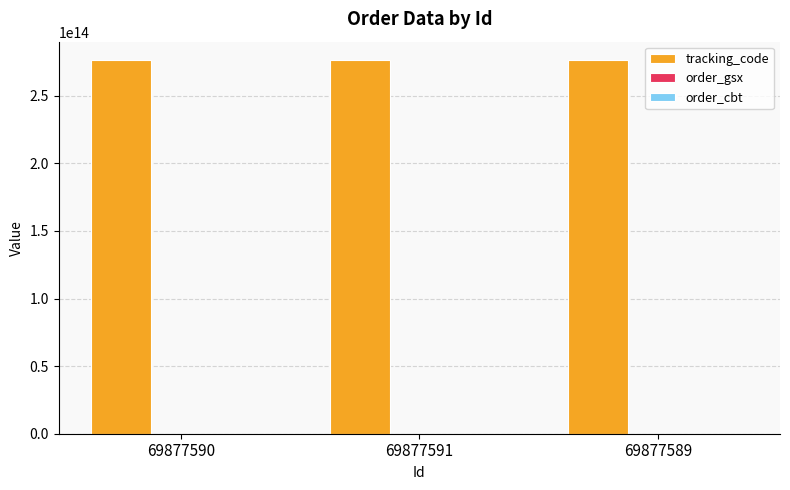

What is the sum of the order_cbt values at 69877591 and 69877590?

552379264